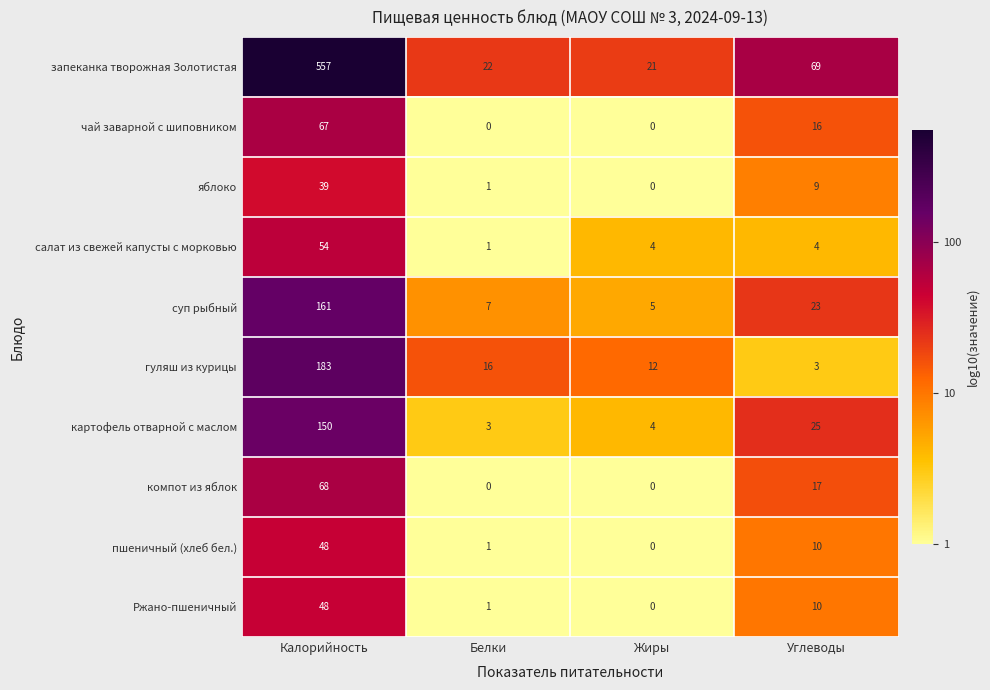

At how many categories does at least one series exceed 0?

4